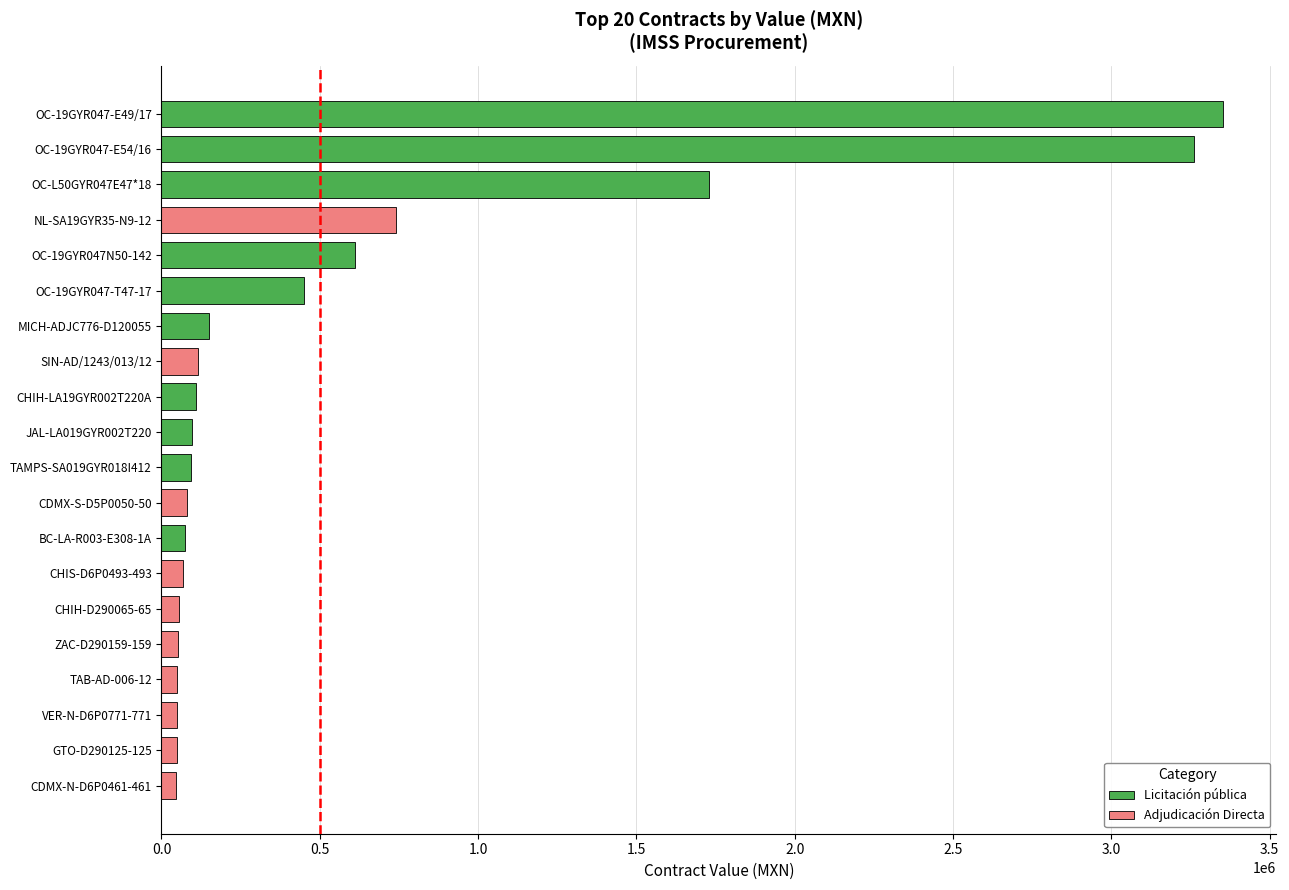

What is the greatest value displayed?

3353321.3